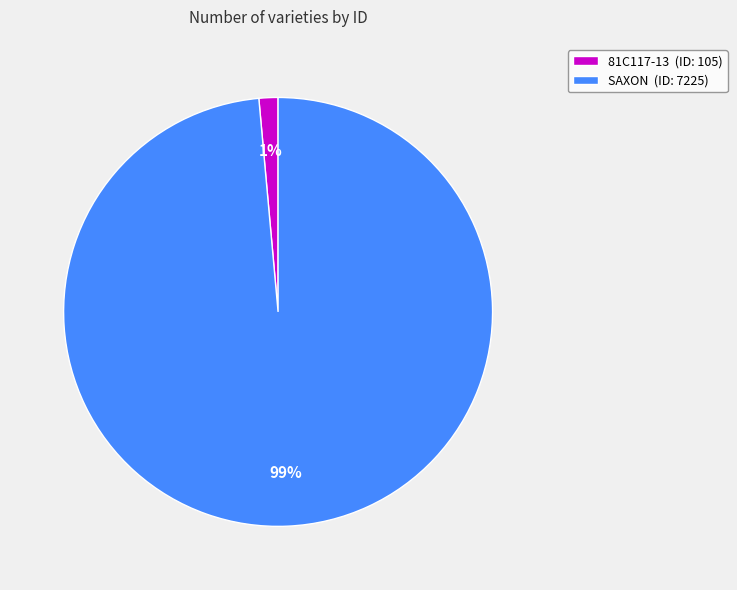

To the nearest percent, what is the combined percentage of 81C117-13 and SAXON?

100%